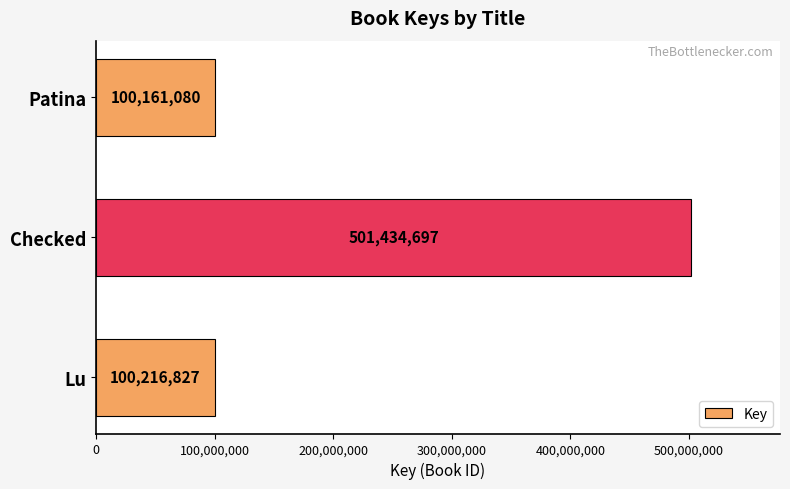

Reading bottom to top, transcribe all the data shown in this chart.

Lu=100216827	Checked=501434697	Patina=100161080